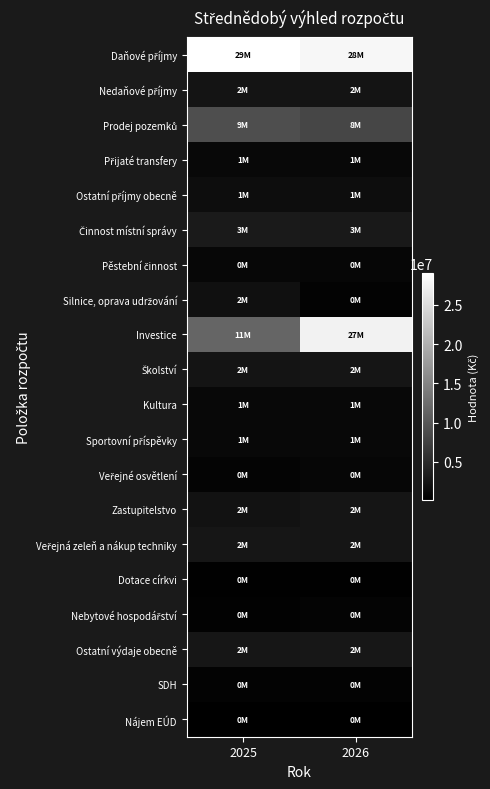

Which series has the largest total across all categories?

Daňové příjmy